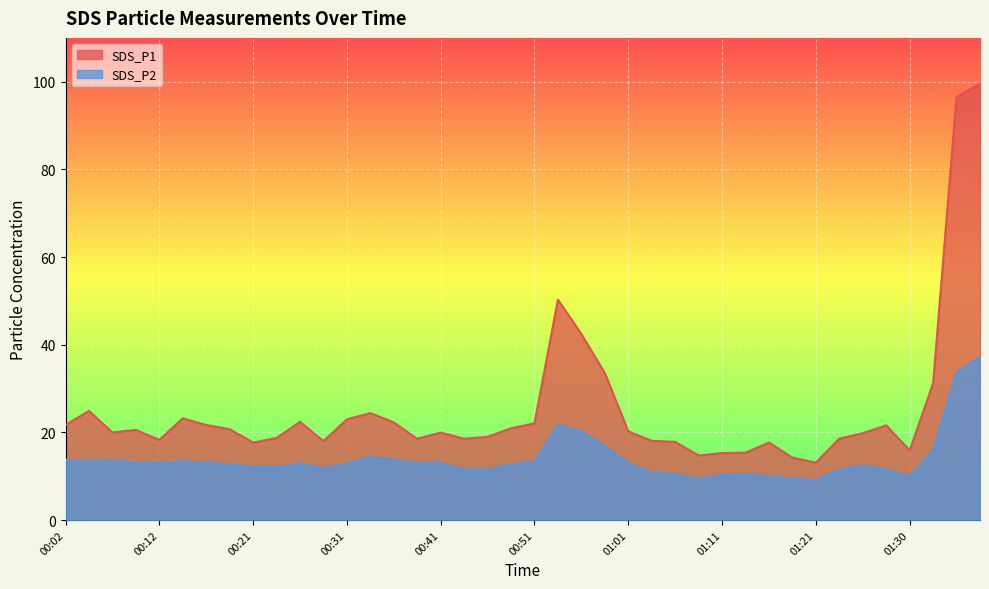

True or false: SDS_P1 has more than 1 interior local peaks.

True